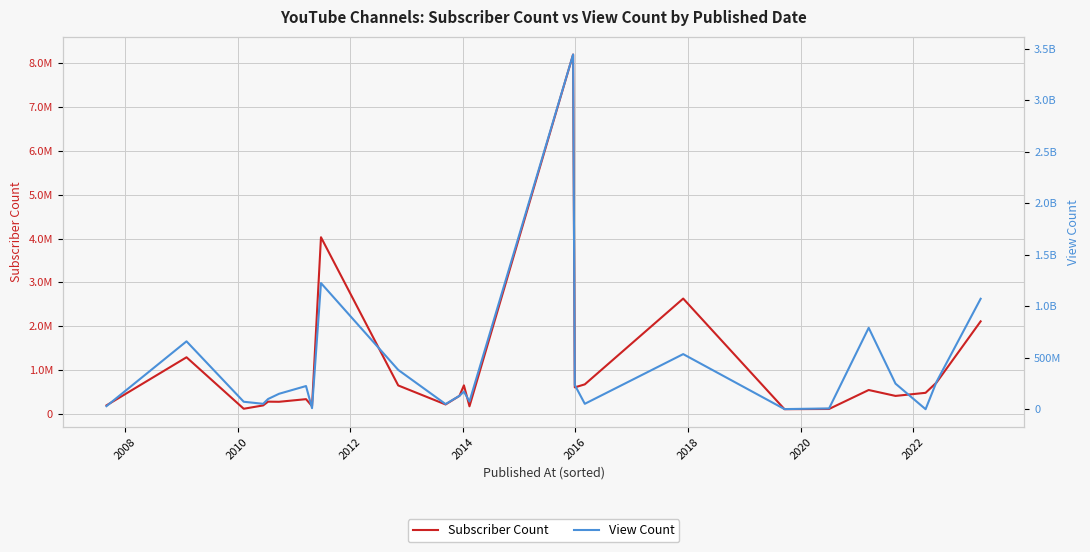

How many values in the View Count series exceed 151533779?

12